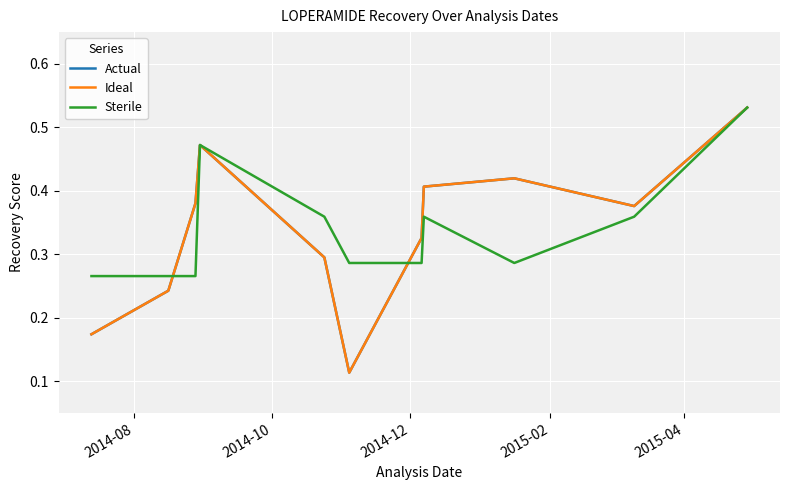

Which series has the largest range (max minus min)?

Ideal